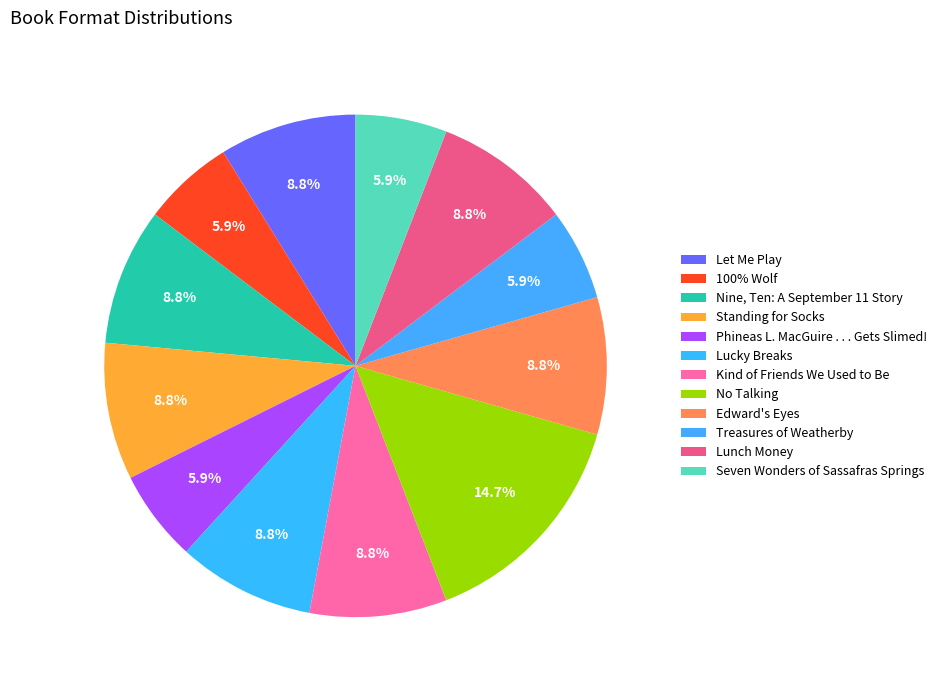

How many slices are in this pie chart?

12